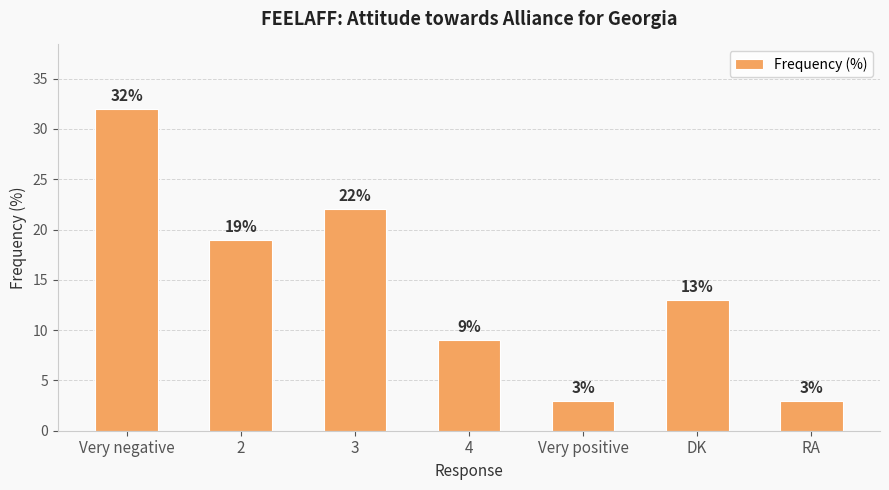

How many data points are less than 13?

3